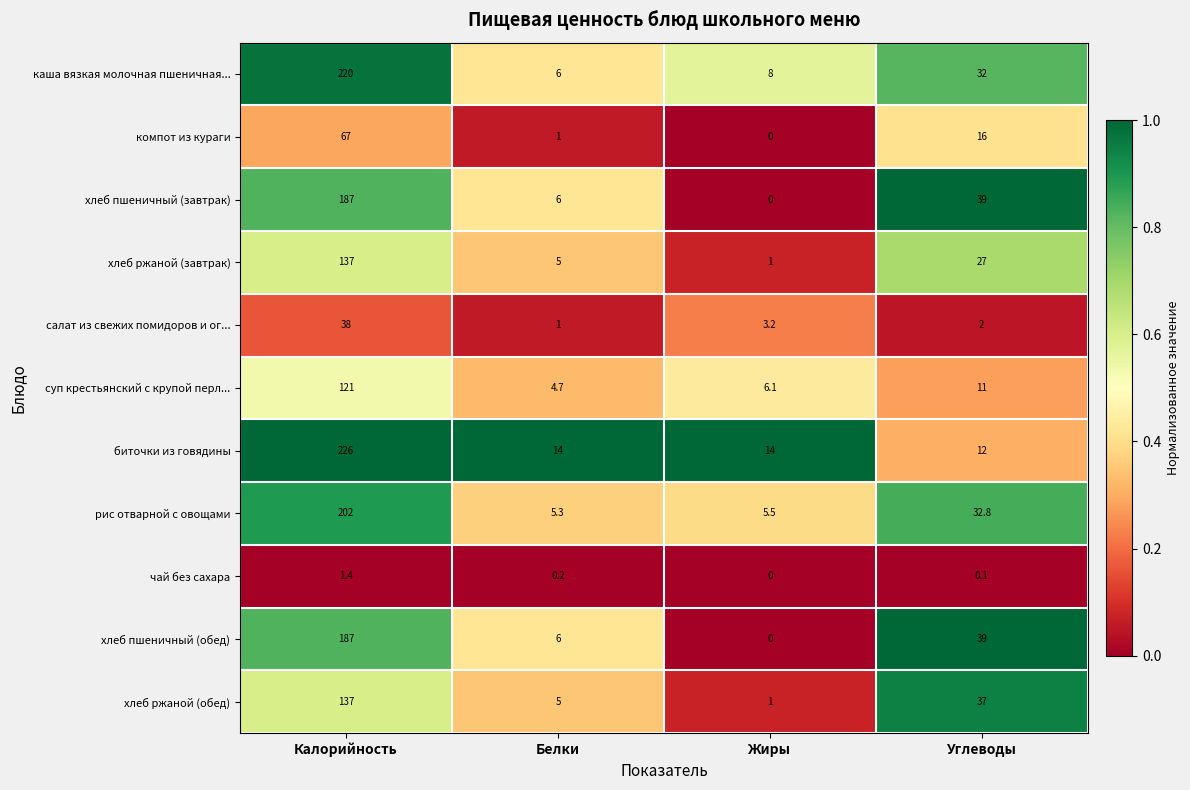

Which category has the highest value across all series?

Калорийность